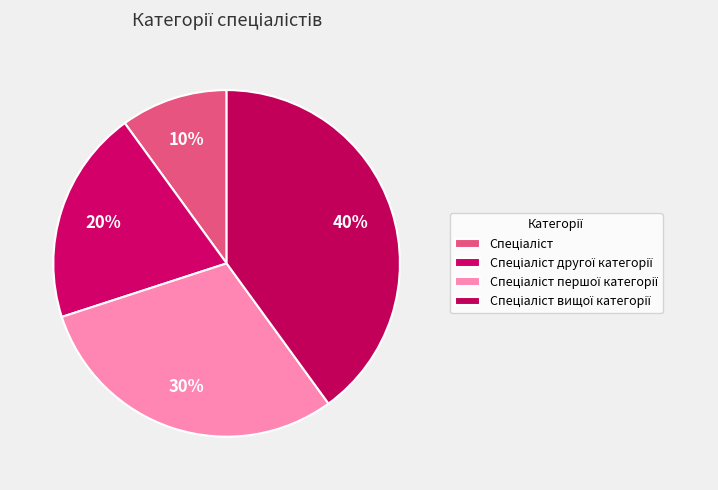

Does Спеціаліст account for over 50% of the chart?

No